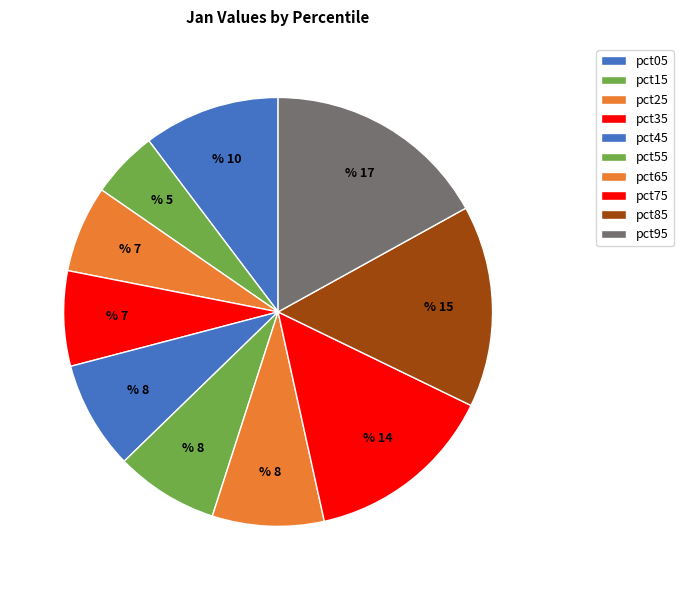

Does any single category account for the majority?

No